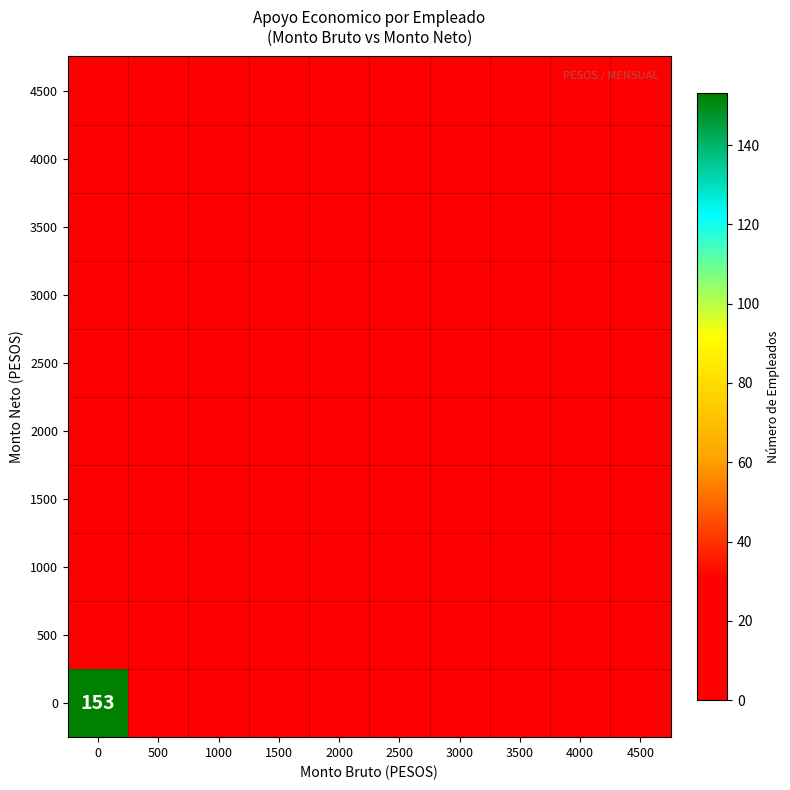

How many categories are shown in the chart?

10